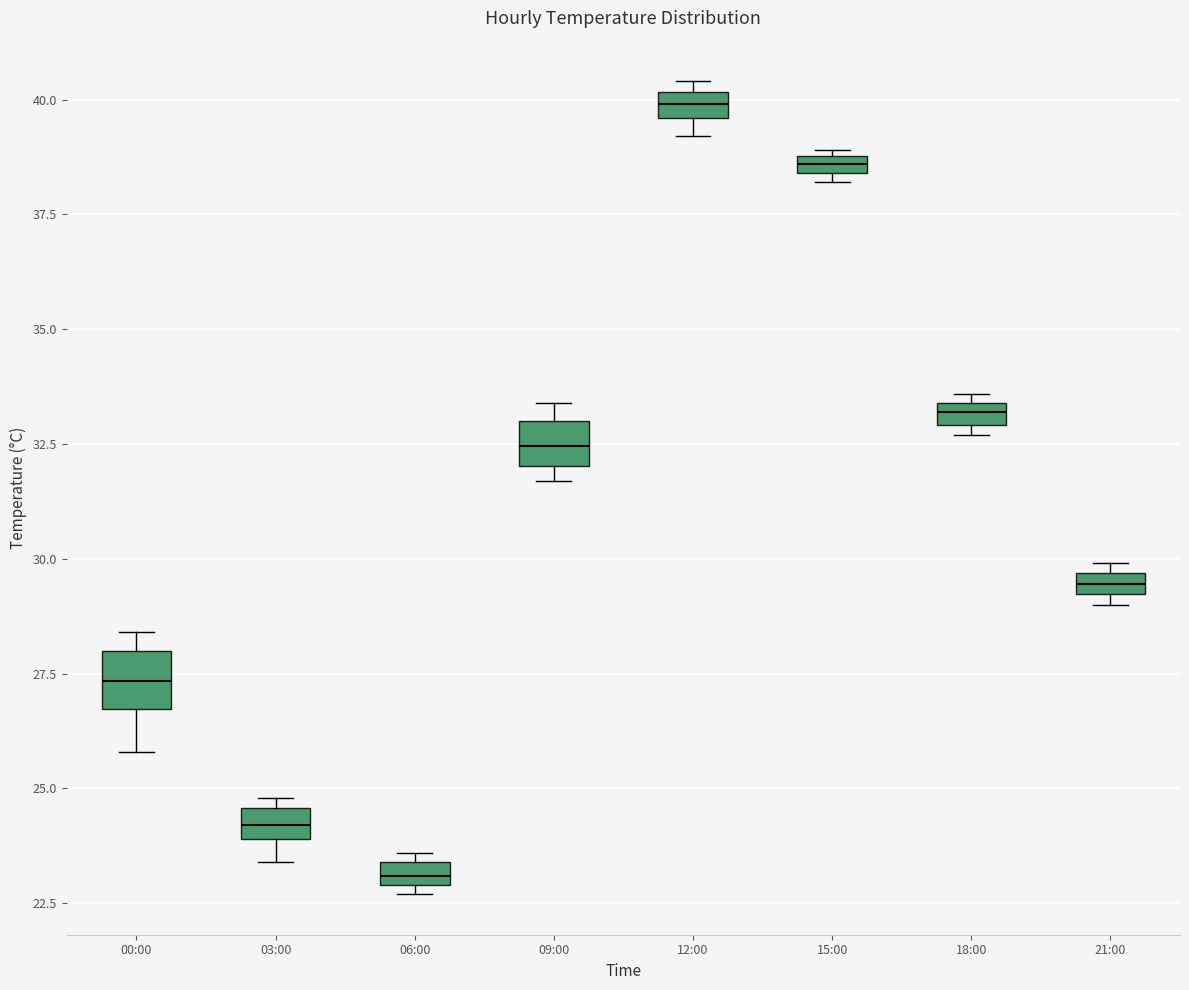

Which box has the lowest median line?

06:00